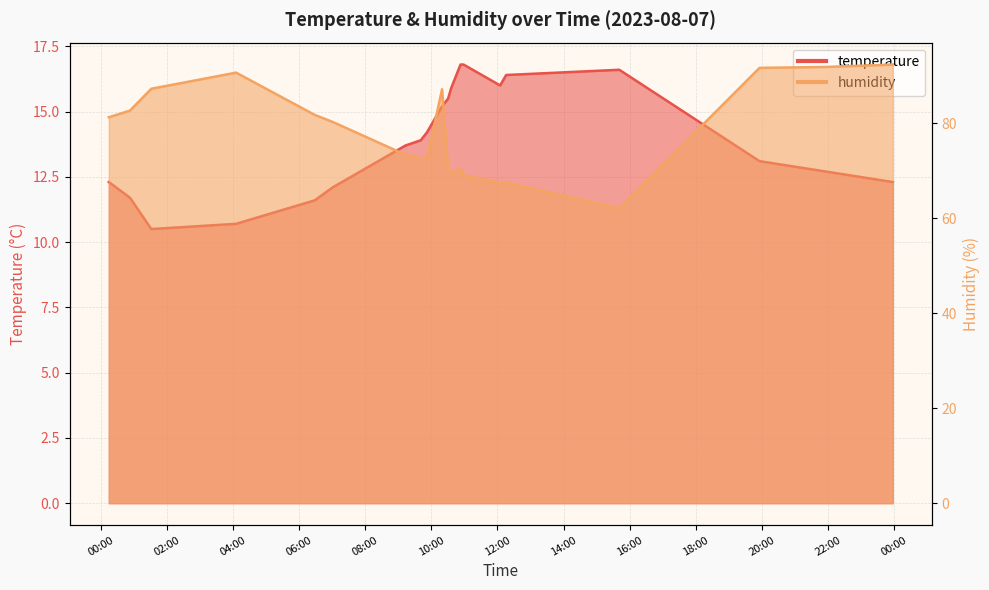

Which series has the largest range (max minus min)?

humidity